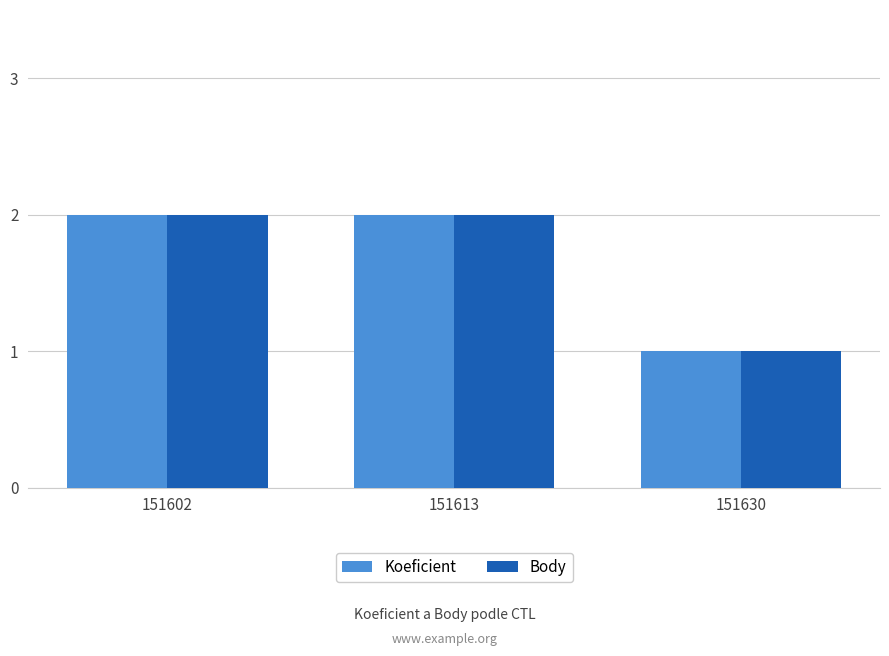

What is the value of the Koeficient bar at the 1st from the left?

2